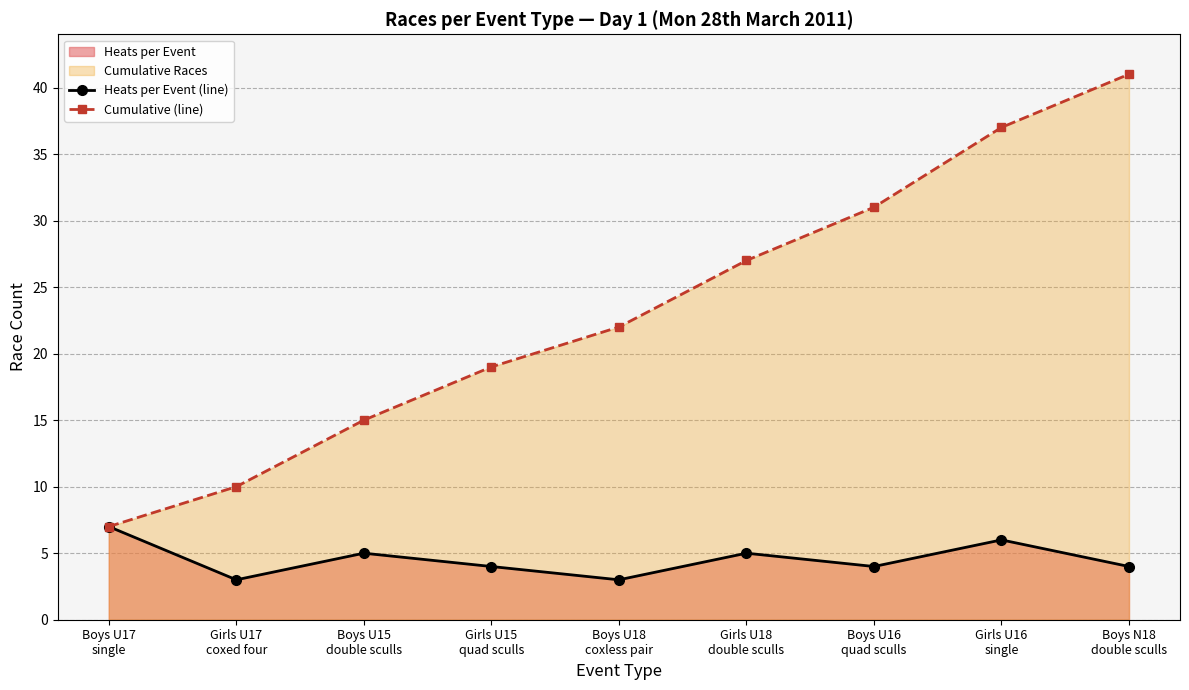

True or false: Cumulative (line) and Heats per Event (line) cross at least once.

False